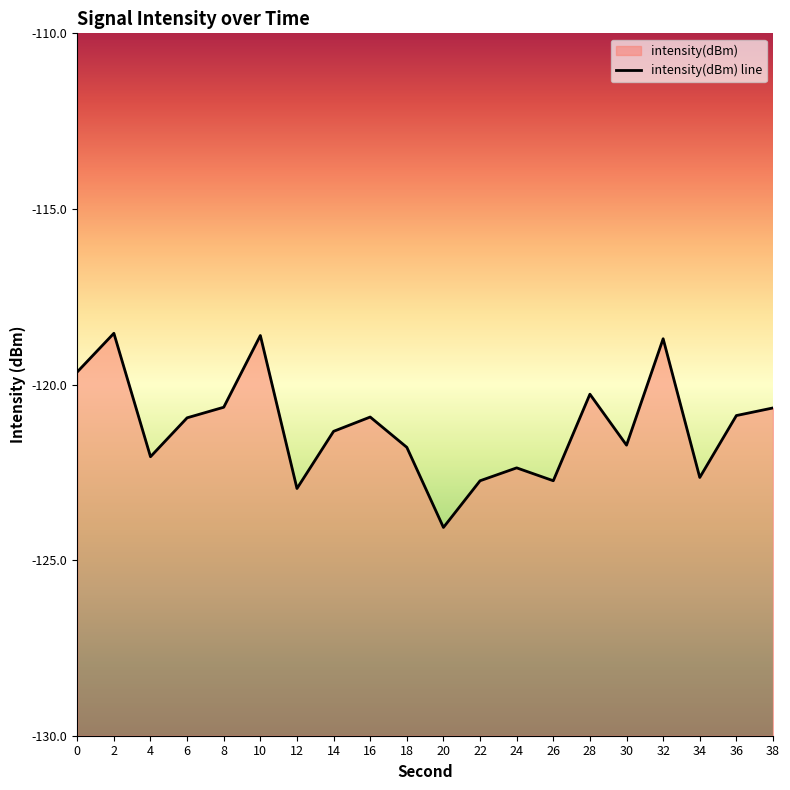

Which category has the lowest value across all series?

20